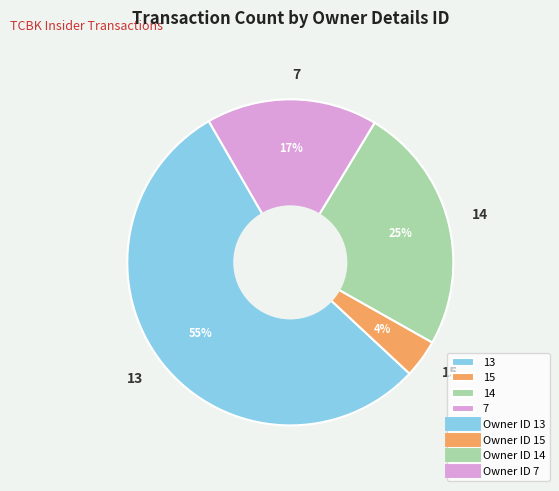

Between 7 and 13, which is larger?

13